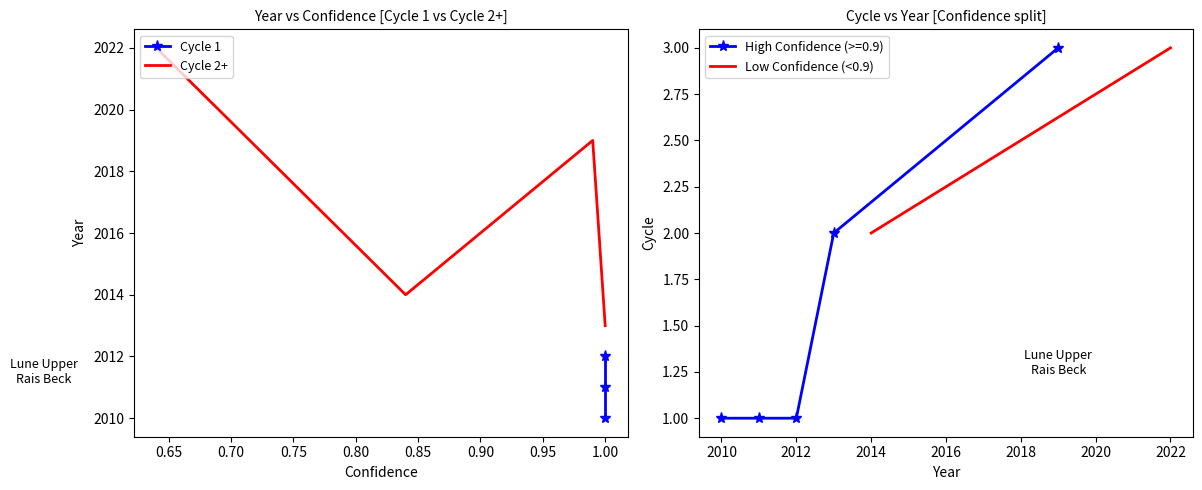

Which category has the highest value across all series?

2022